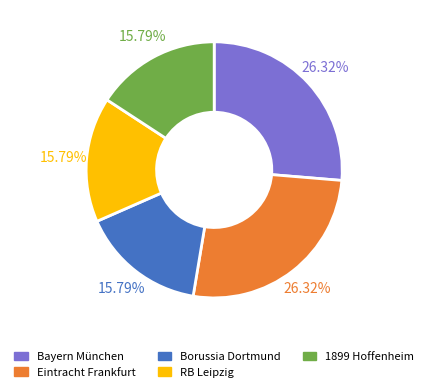

Which has a higher value, Bayern München or 1899 Hoffenheim?

Bayern München